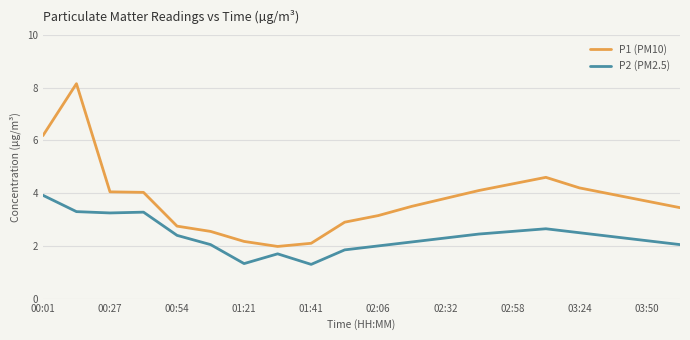

What is the minimum value for P2 (PM2.5)?

1.3